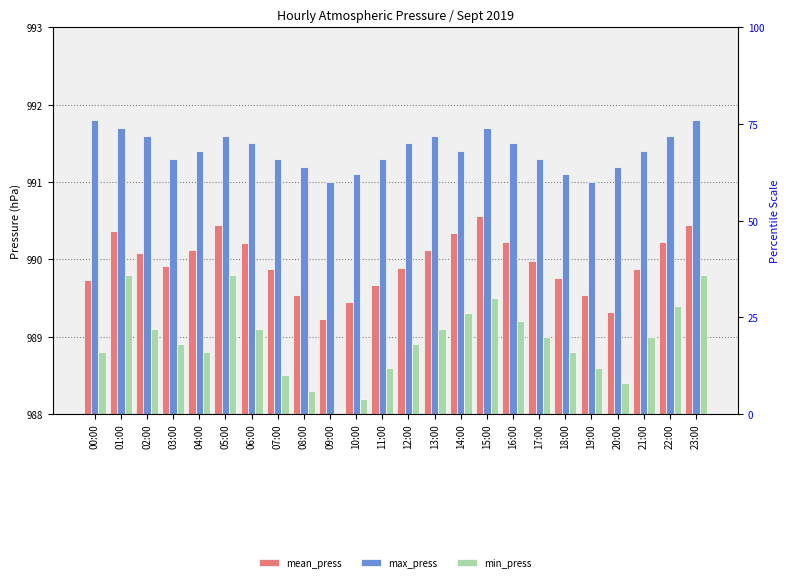

What is the difference between the maximum and second lowest values in the min_press series?

1.6